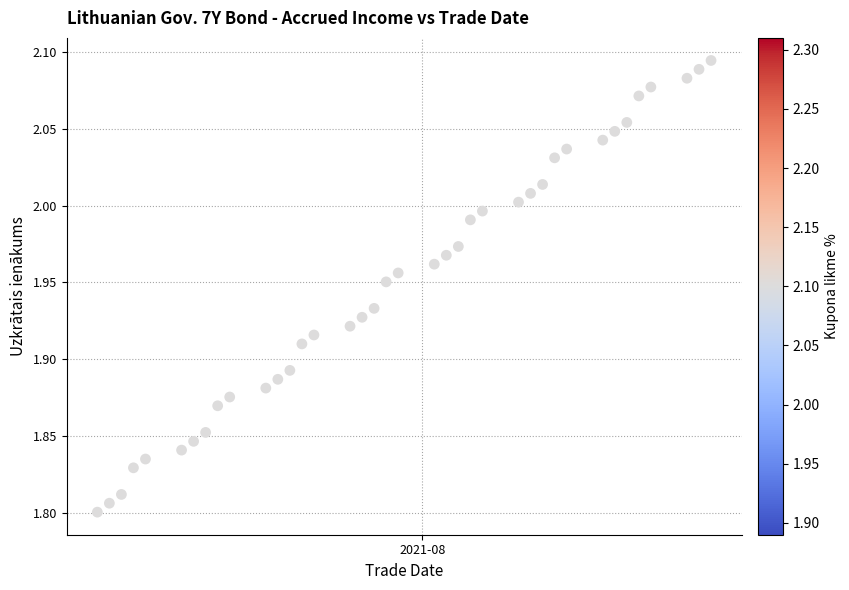

What is the range of X values (max minus min)?

51.0